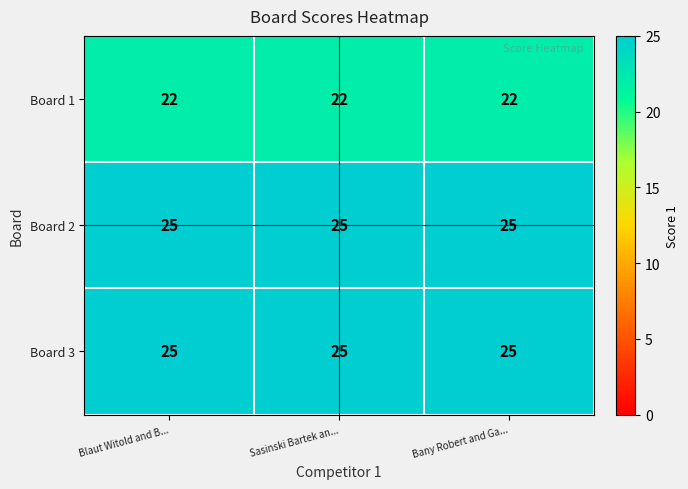

What is the total value across all series at Blaut Witold and B...?

72